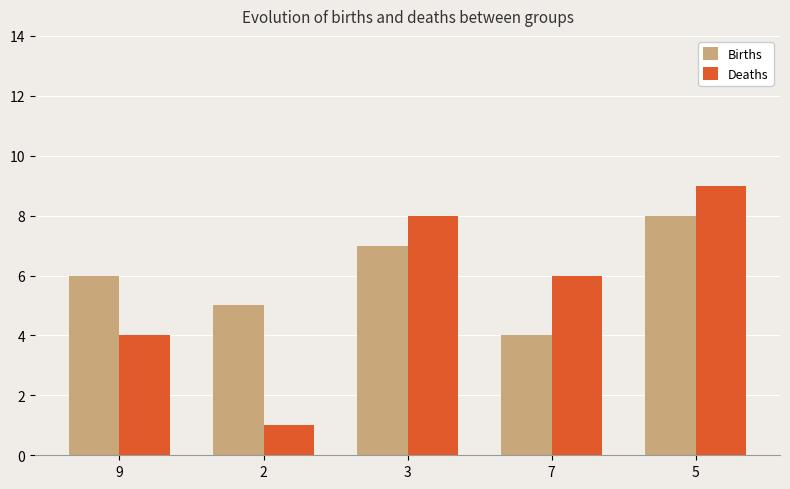

At which category is the sum across all series the highest?

5